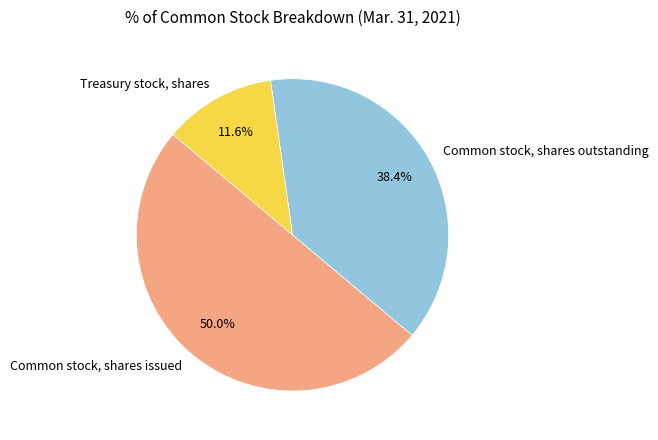

To the nearest percent, what percentage of the pie is Treasury stock, shares?

12%